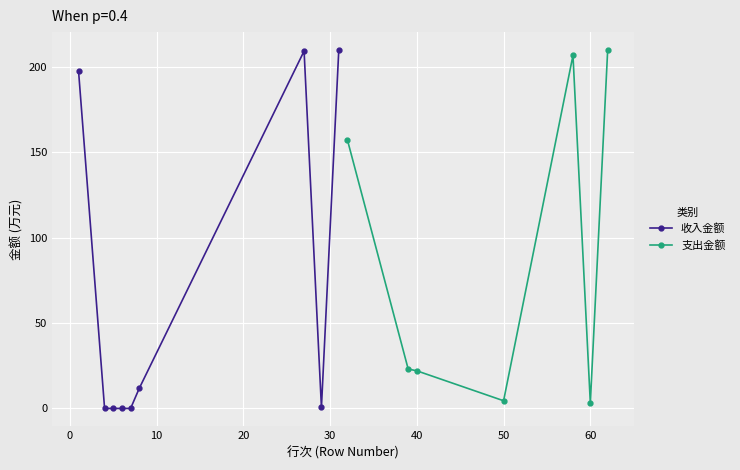

How many positive values does the 支出金额 series have?

7